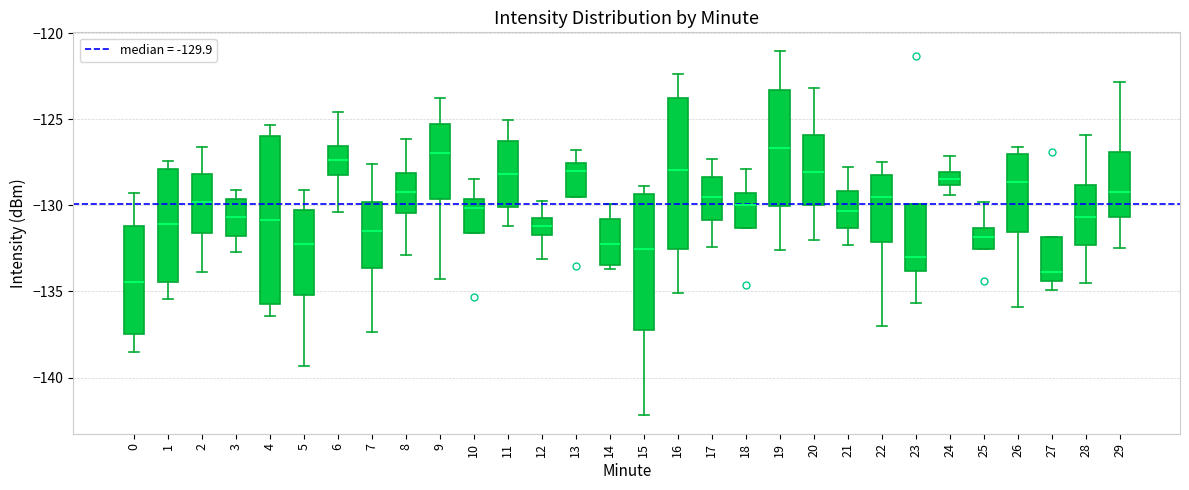

Which box is the tallest, from its lower edge to its upper edge?

4